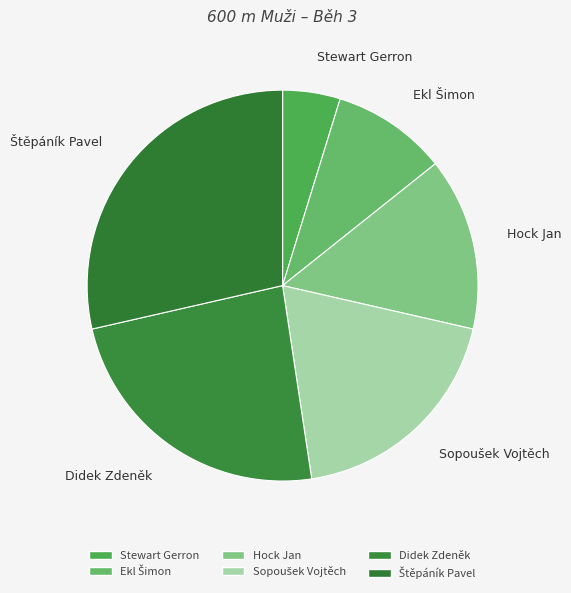

The Didek Zdeněk slice represents 24% of the pie. True or false?

True